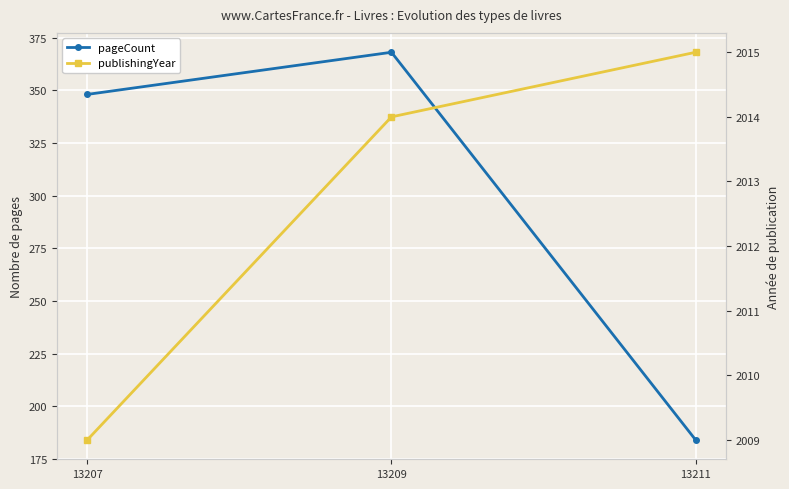

Rank the categories by pageCount value from lowest to highest.

13211, 13207, 13209